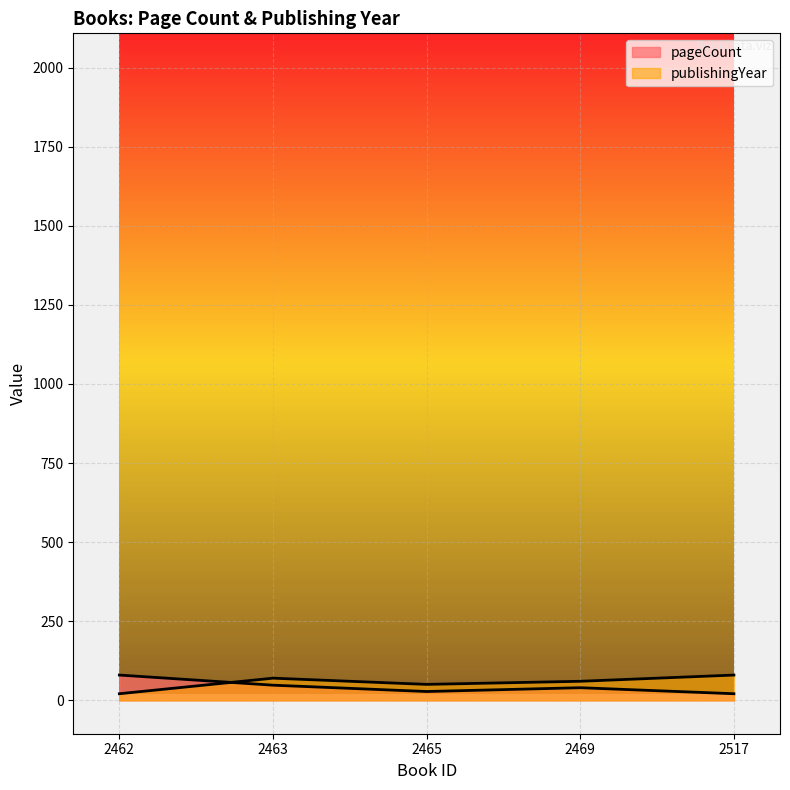

How many interior local peaks does the publishingYear series have?

1